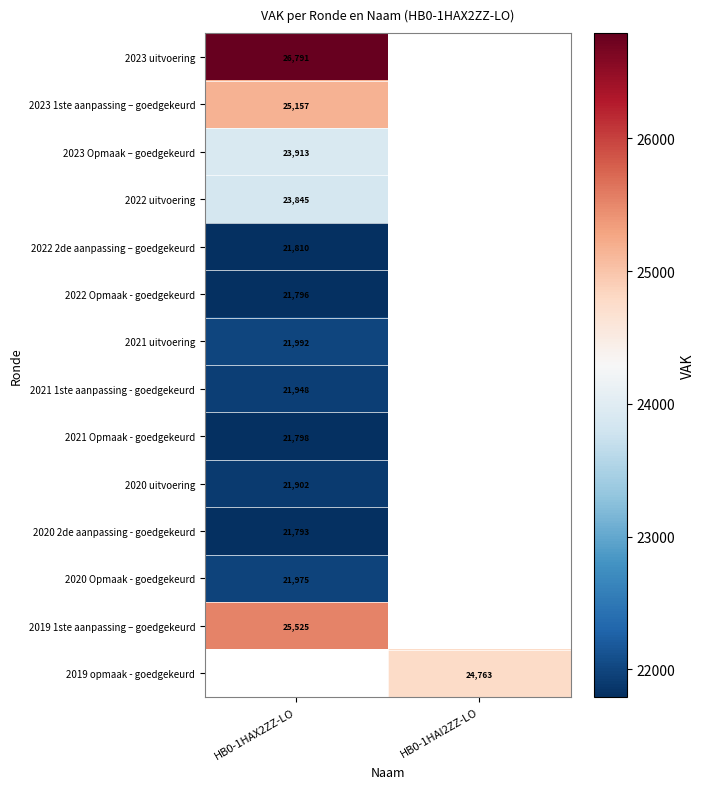

Is the value of 2023 Opmaak – goedgekeurd at HB0-1HAX2ZZ-LO greater than the value of 2020 2de aanpassing - goedgekeurd at HB0-1HAX2ZZ-LO?

Yes